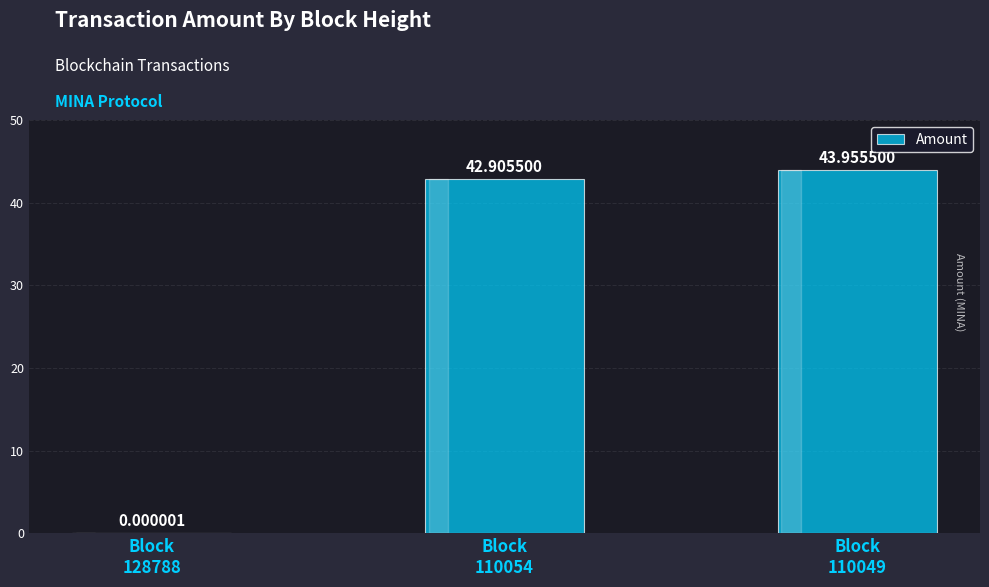

Count the number of values greater than 42.

2